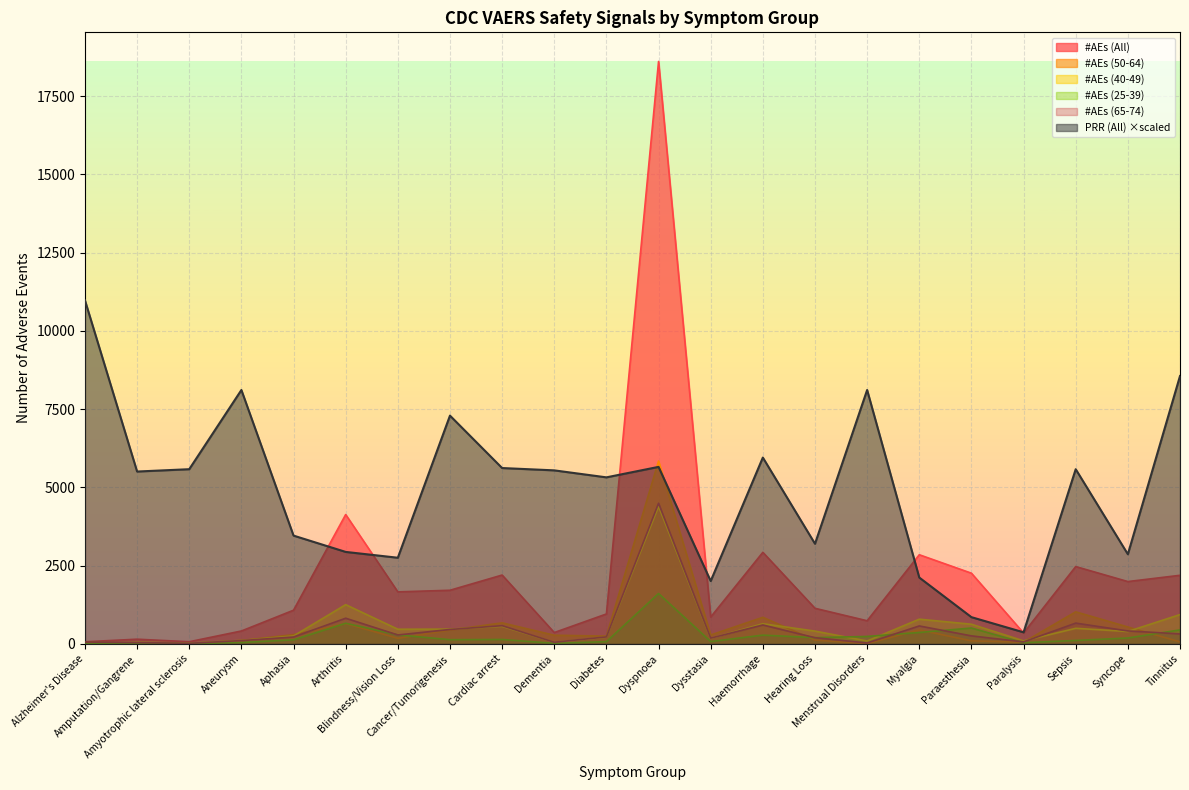

The value of #AEs (50-64) at Cardiac arrest is 1022.1. True or false?

False